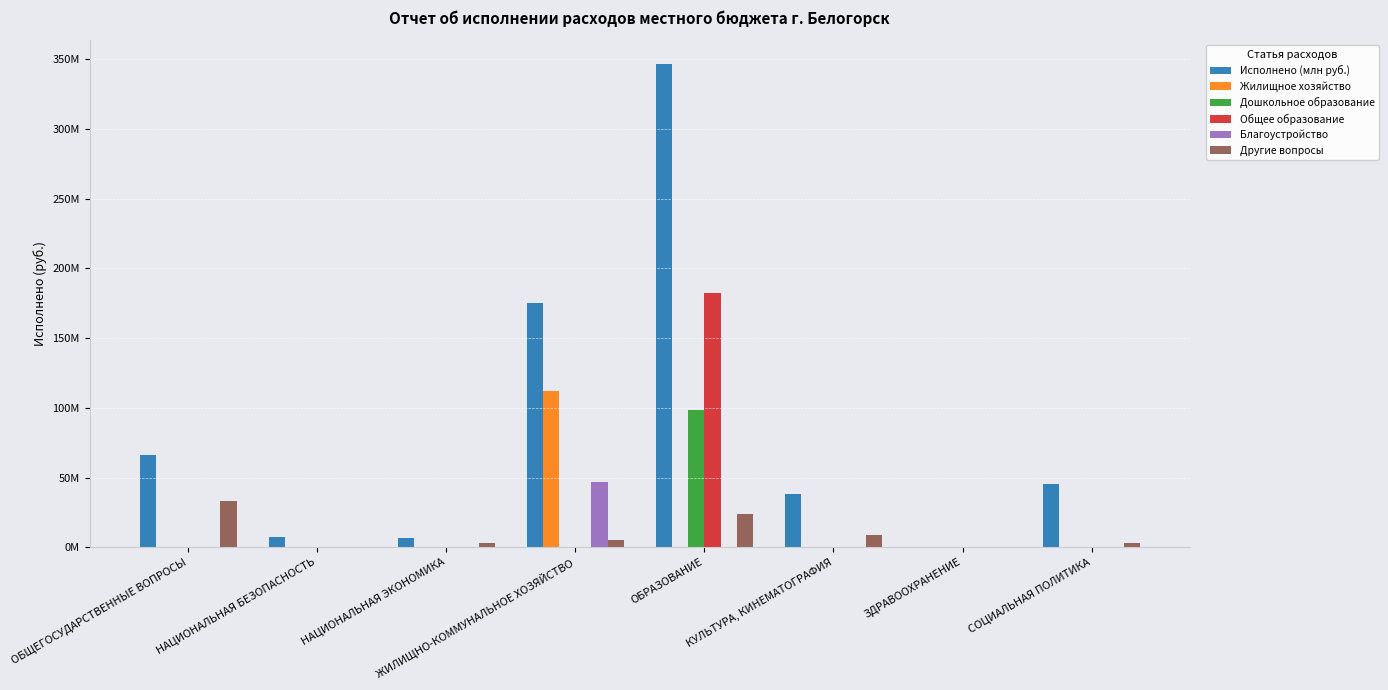

Are the bars horizontal?

No